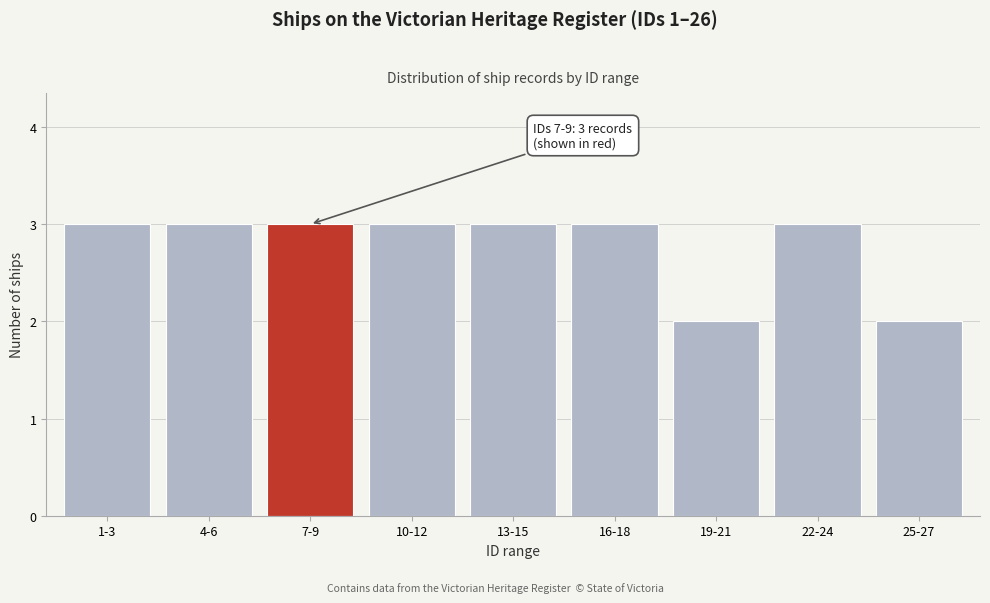

Reading right to left, list all the values displayed in this chart.

25-27=2	22-24=3	19-21=2	16-18=3	13-15=3	10-12=3	7-9=3	4-6=3	1-3=3